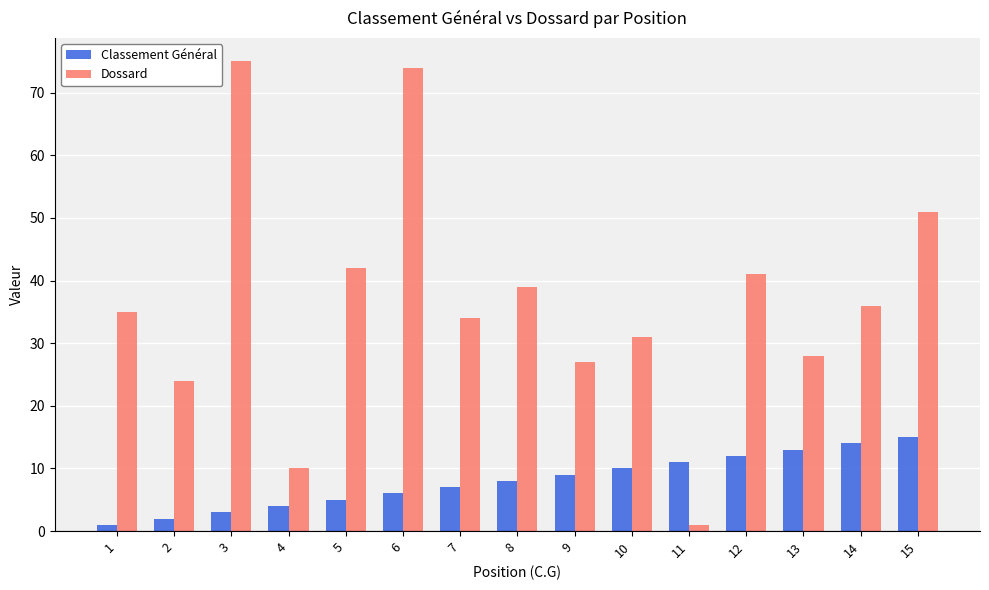

Is the value of Dossard at 14 greater than the value of Classement Général at 10?

Yes